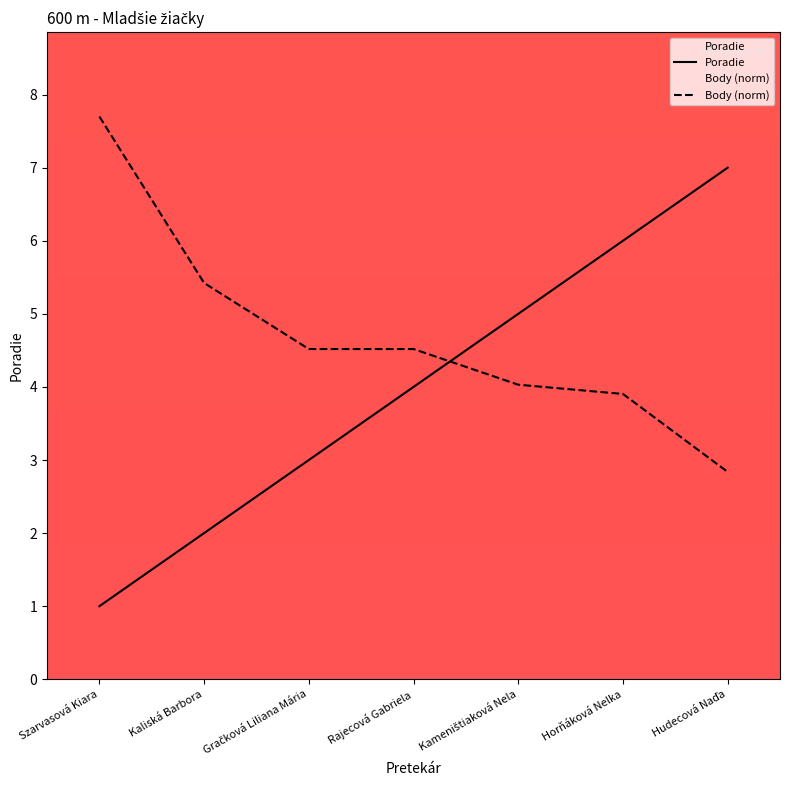

At which category does the chart reach its peak across all series?

Szarvasová Kiara